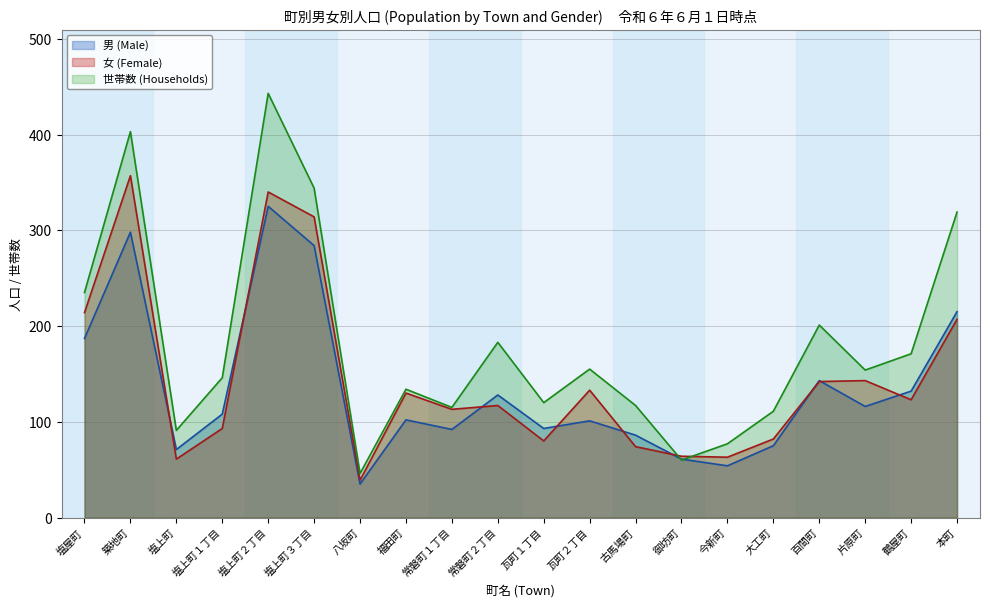

How many intersections are there between 女 (Female) and 世帯数 (Households)?

2